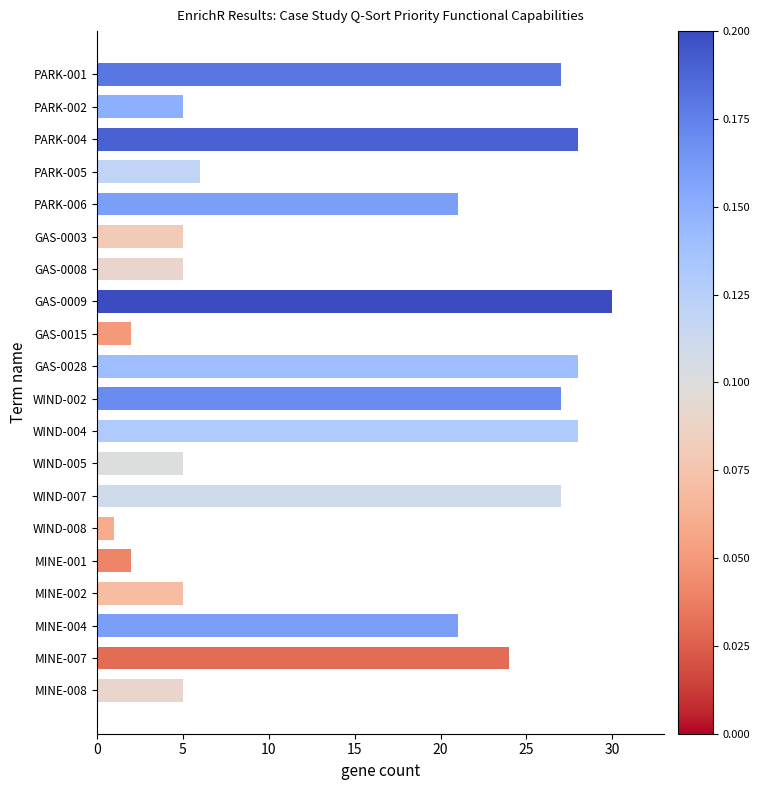

What is the approximate value at PARK-004?

28